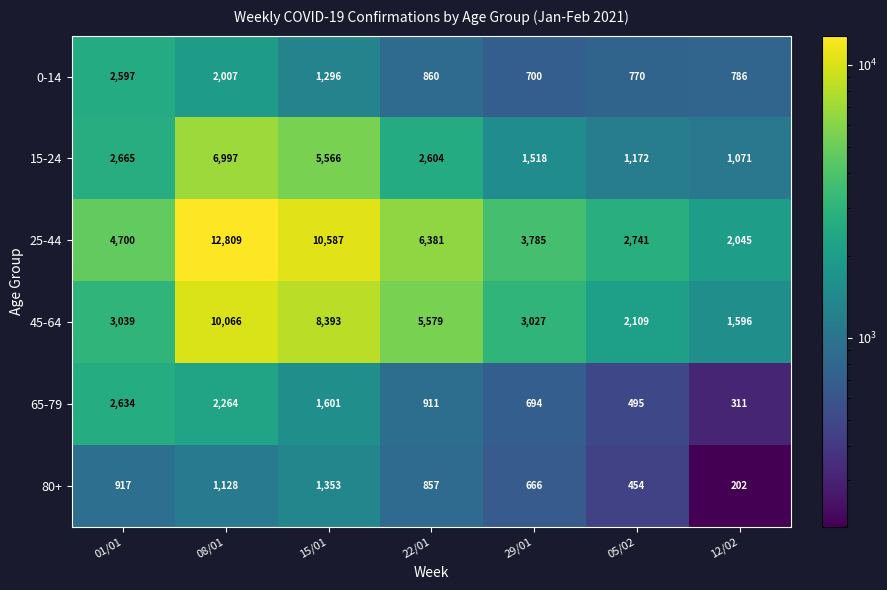

Which label corresponds to the largest value in the chart?

08/01